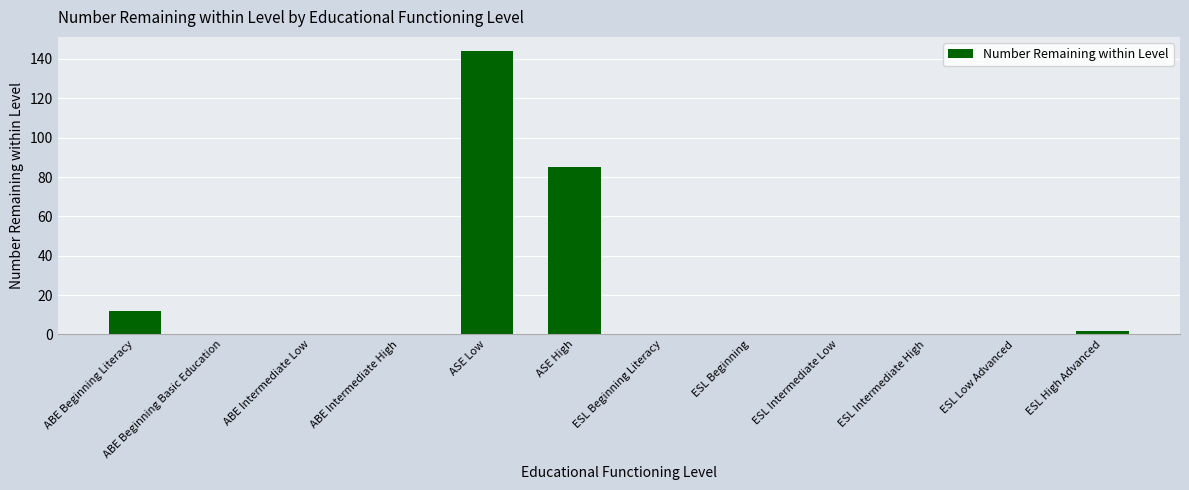

How many series are shown in this chart?

1